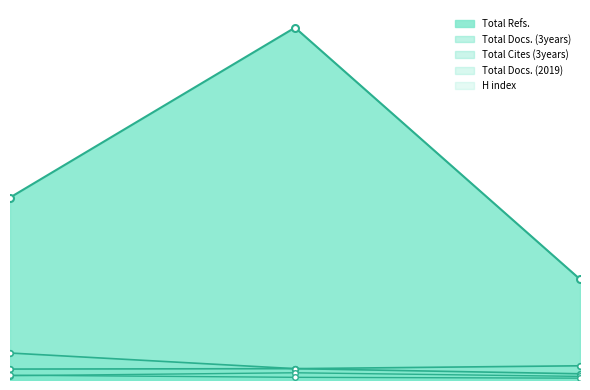

The H index series shows 11 at 3. True or false?

False